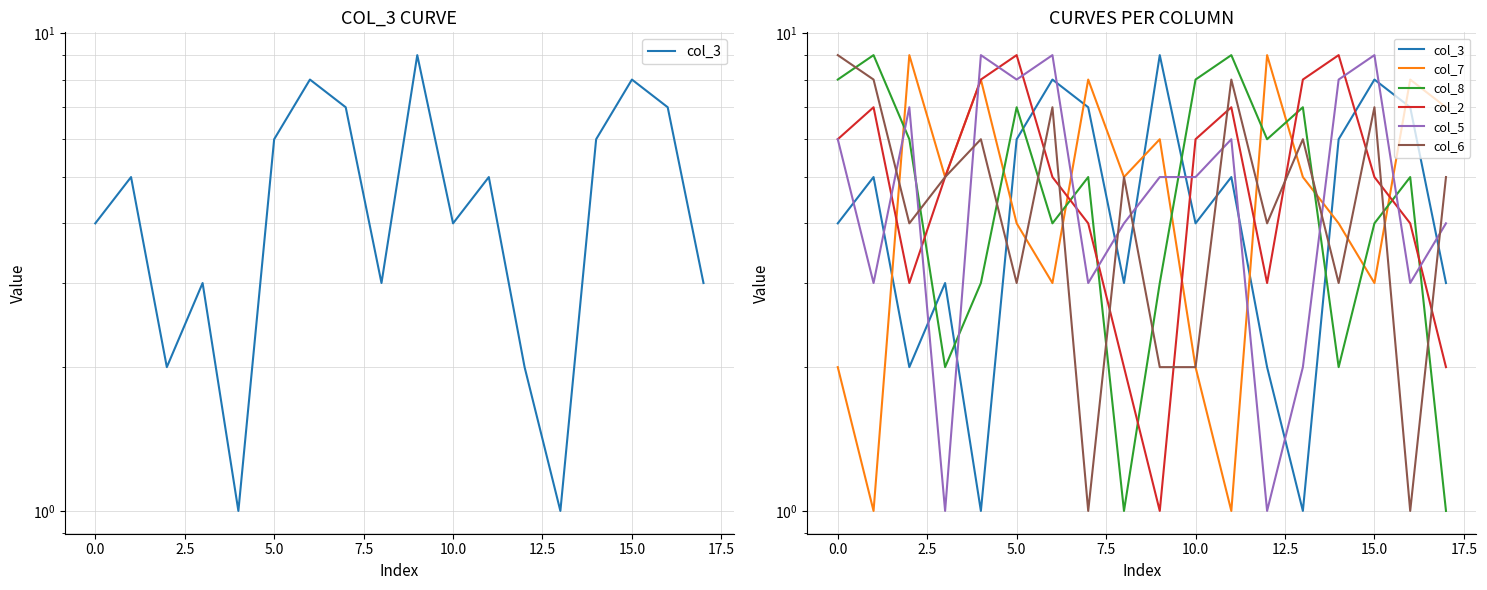

After their last crossing, which series has the higher values: col_8 or col_3?

col_3